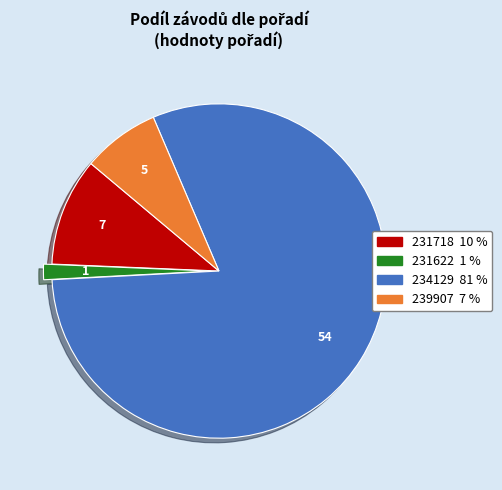

How many segments does this pie chart have?

4